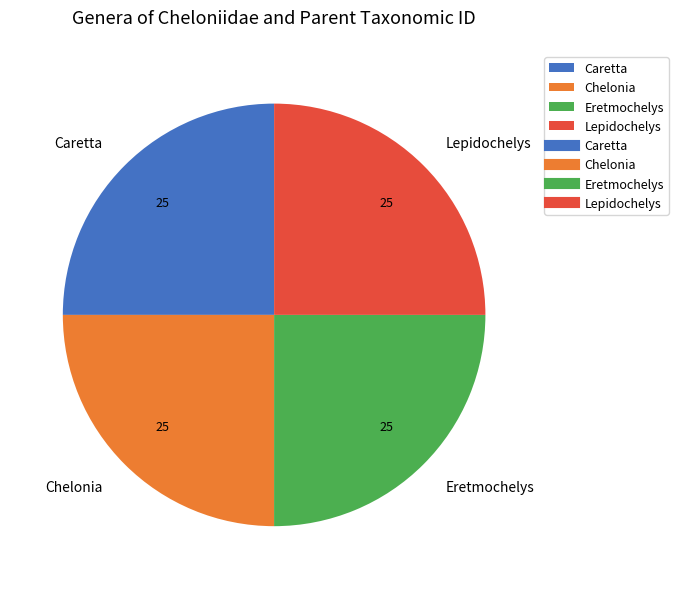

Approximately how many times larger is the value at Caretta compared to Chelonia?

1.0